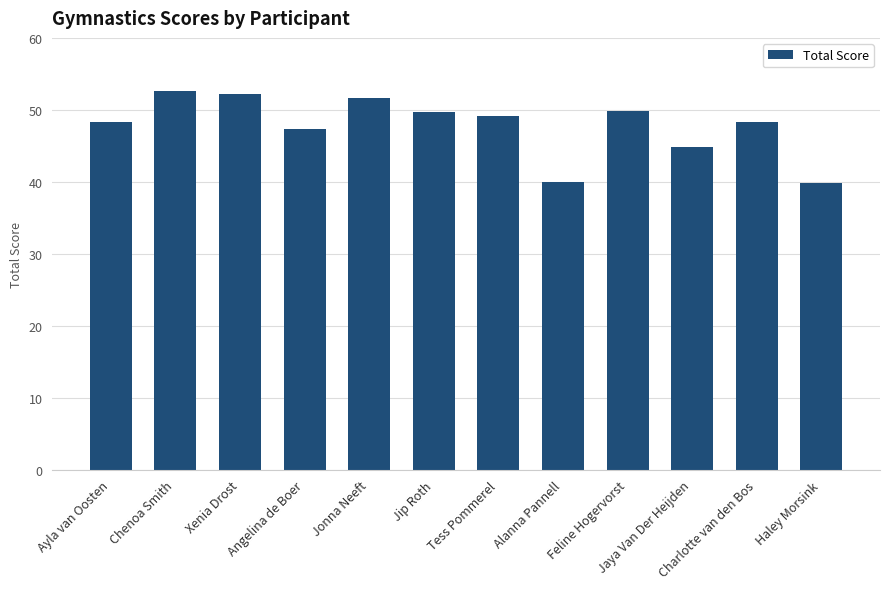

Which has a higher value, Jaya Van Der Heijden or Xenia Drost?

Xenia Drost